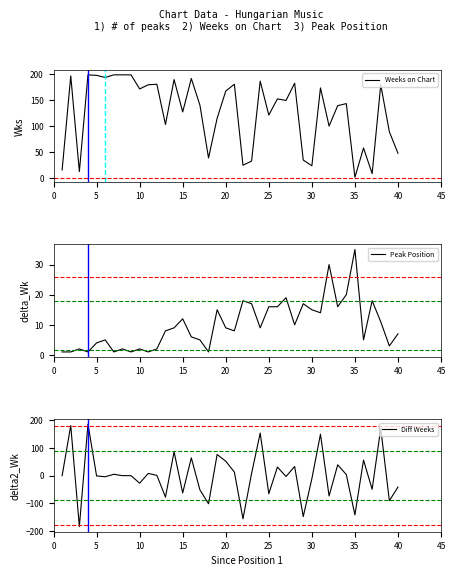

Which series has the largest total across all categories?

Weeks on Chart